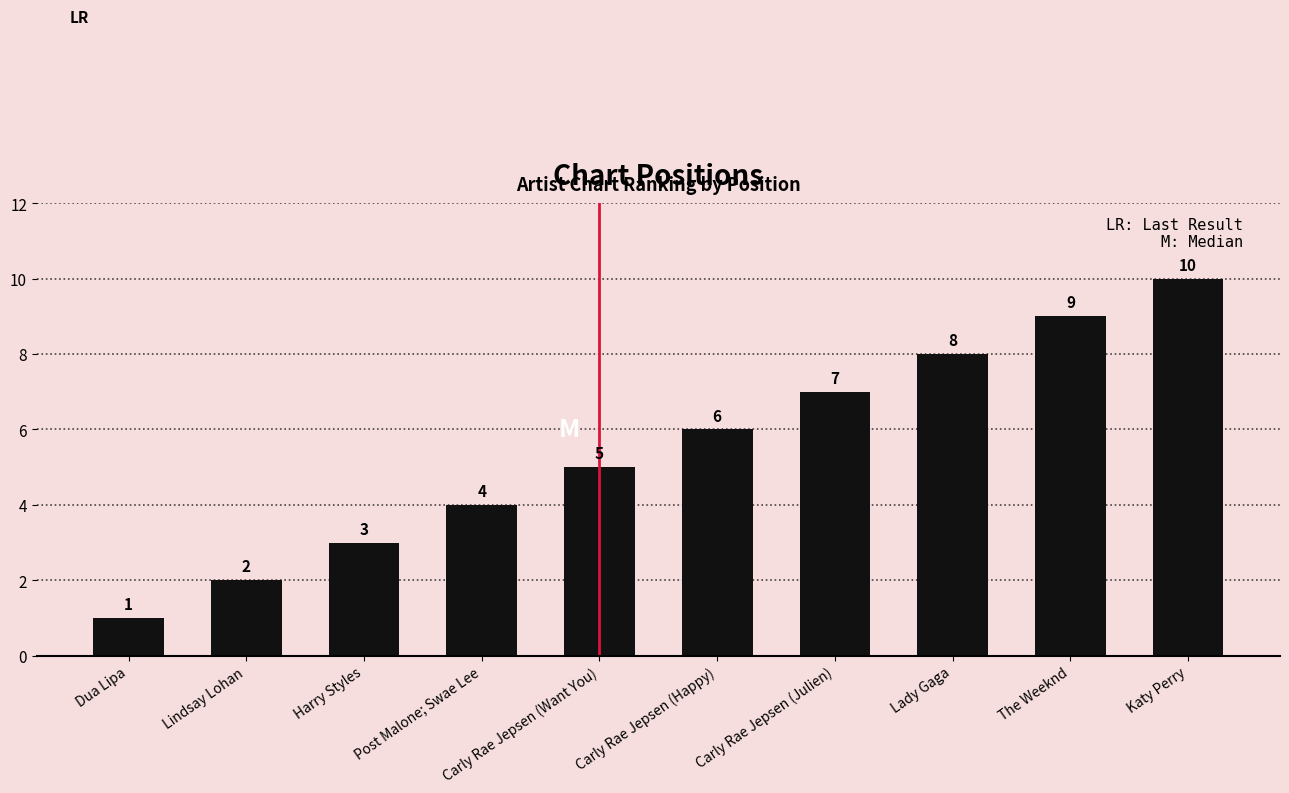

At which label is the value closest to 5?

Carly Rae Jepsen (Want You)